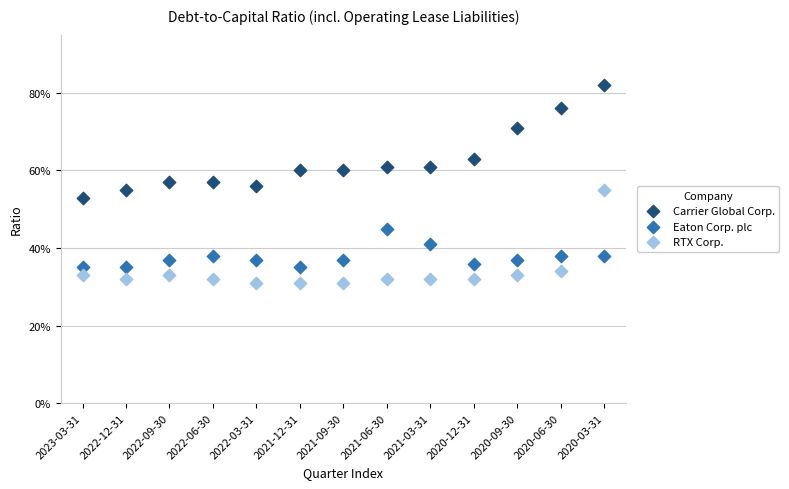

What are all the series names shown in the legend?

Carrier Global Corp., Eaton Corp. plc, RTX Corp.